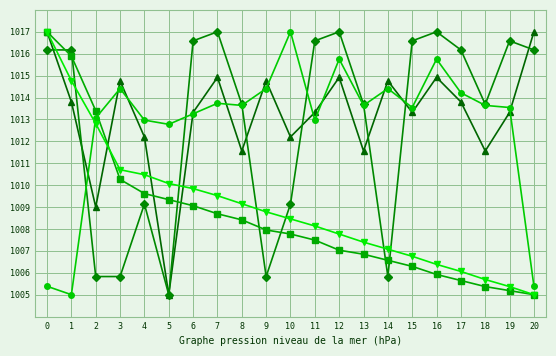

What is the minimum value shown in the chart?

1005.0